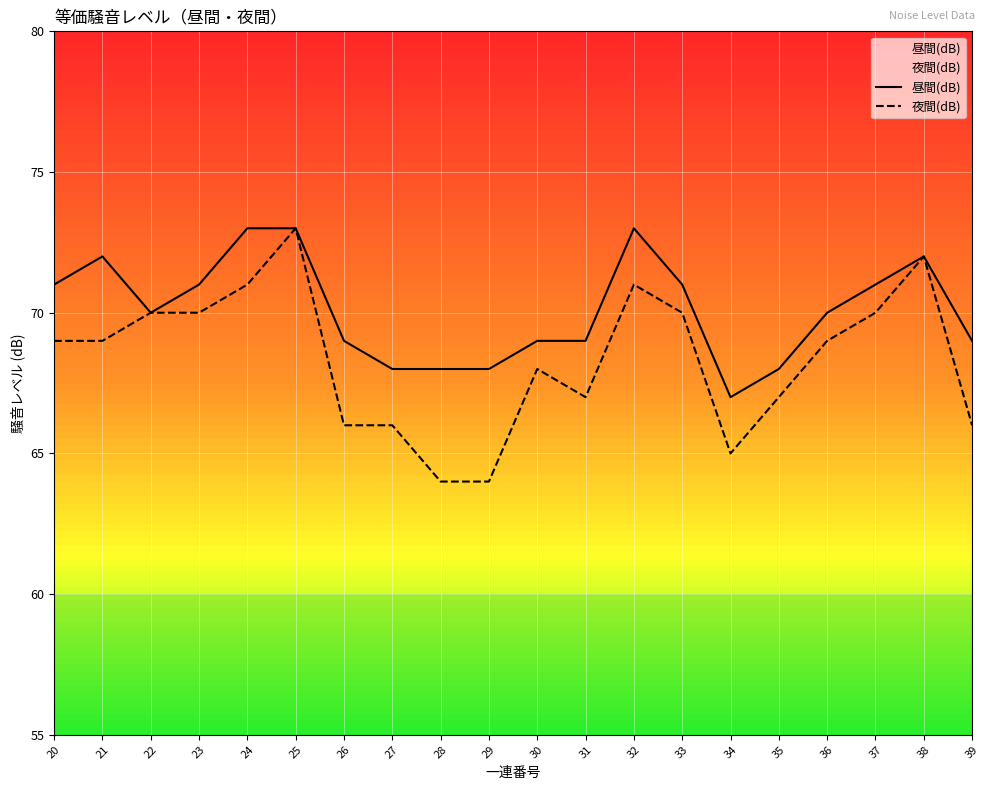

What is the maximum value shown in the chart?

73